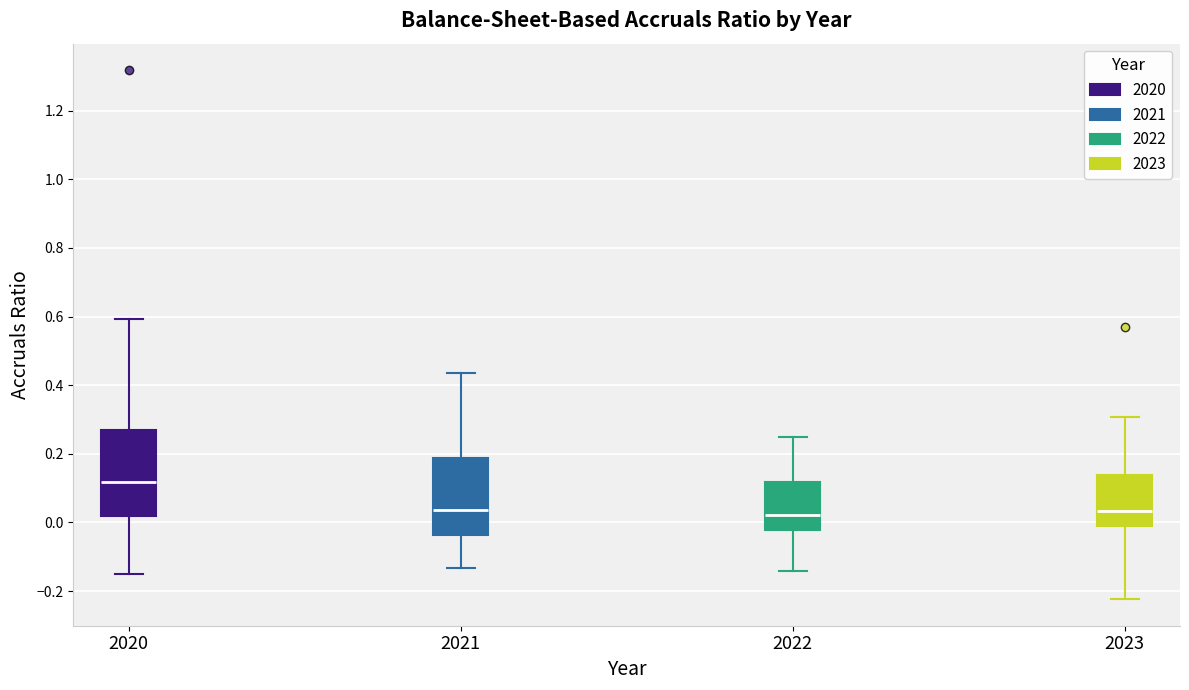

Reading left to right, transcribe this box plot: for each box, give where its median line is, the range the box spans, and where its two whiskers end, as read against the y-axis. The values are not printed on the chart, so give them approximately, as read against the axis.

2020: median 0.12, box 0.02 to 0.26, whiskers -0.14 to 0.60
2021: median 0.04, box -0.04 to 0.18, whiskers -0.14 to 0.44
2022: median 0.02, box -0.02 to 0.12, whiskers -0.14 to 0.24
2023: median 0.04, box 0.00 to 0.14, whiskers -0.22 to 0.30